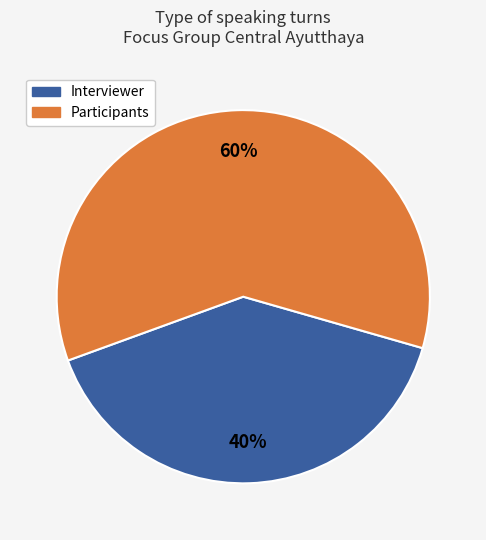

To the nearest percent, what is the difference between the largest and smallest slice percentages?

20%